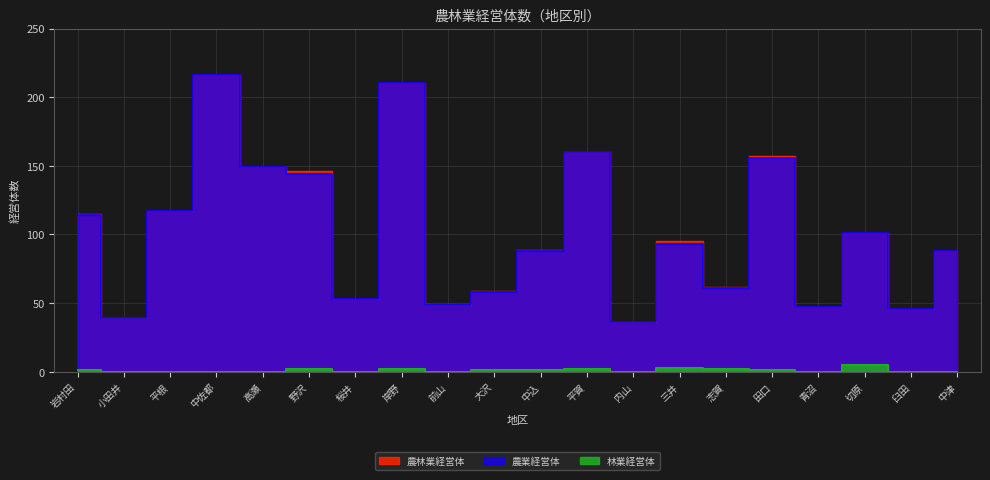

Which has a higher value, 中込 or 平根?

平根